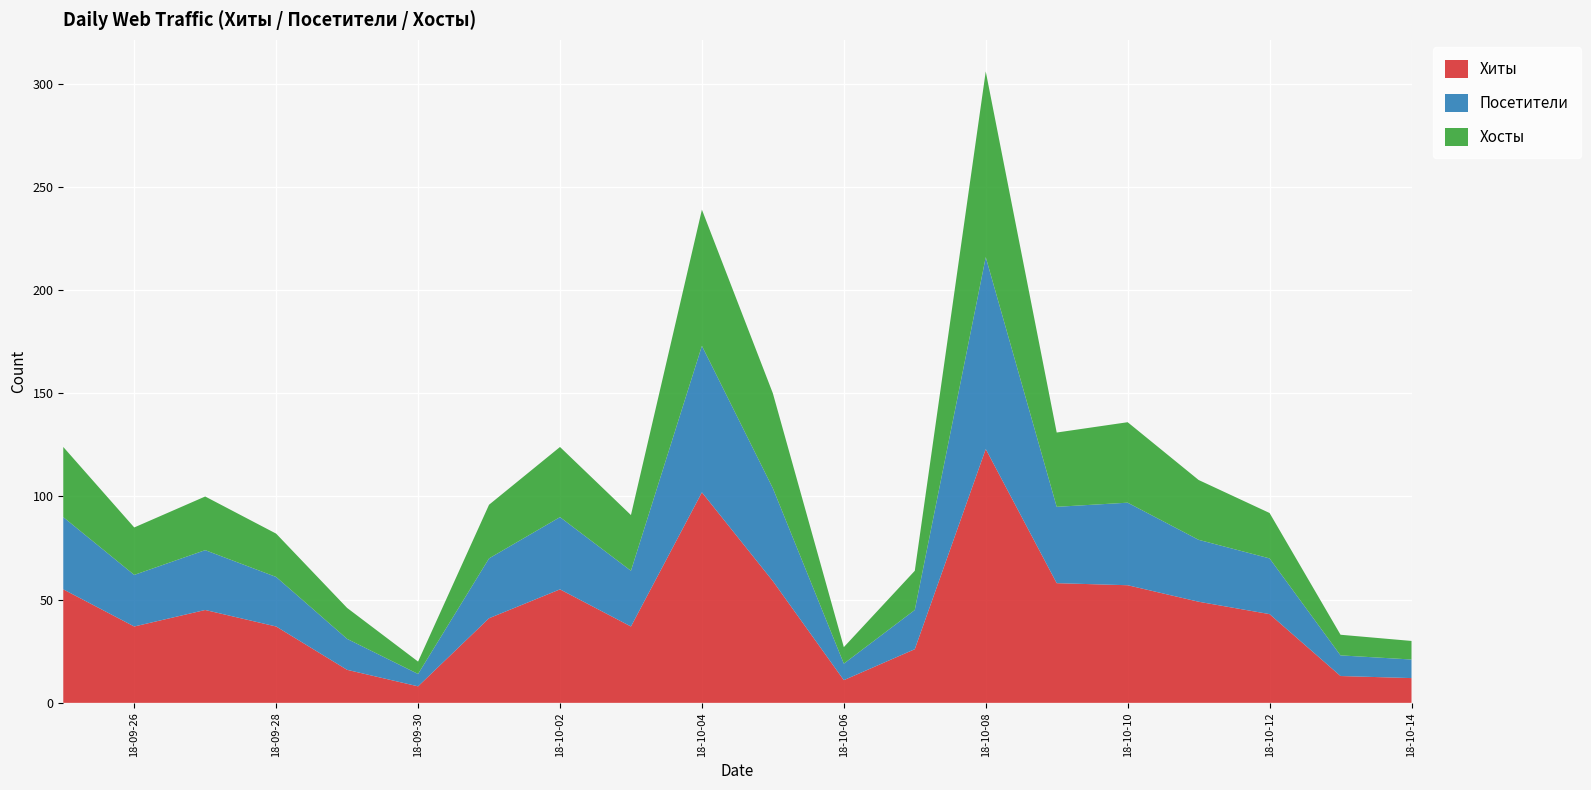

Reading left to right, extract all data points from this chart.

Хиты: 2018-09-25=55	2018-09-26=37	2018-09-27=45	2018-09-28=37	2018-09-29=16	2018-09-30=8	2018-10-01=41	2018-10-02=55	2018-10-03=37	2018-10-04=102	2018-10-05=59	2018-10-06=11	2018-10-07=26	2018-10-08=123	2018-10-09=58	2018-10-10=57	2018-10-11=49	2018-10-12=43	2018-10-13=13	2018-10-14=12
Посетители: 2018-09-25=35	2018-09-26=25	2018-09-27=29	2018-09-28=24	2018-09-29=15	2018-09-30=6	2018-10-01=29	2018-10-02=35	2018-10-03=27	2018-10-04=71	2018-10-05=45	2018-10-06=8	2018-10-07=19	2018-10-08=93	2018-10-09=37	2018-10-10=40	2018-10-11=30	2018-10-12=27	2018-10-13=10	2018-10-14=9
Хосты: 2018-09-25=34	2018-09-26=23	2018-09-27=26	2018-09-28=21	2018-09-29=15	2018-09-30=6	2018-10-01=26	2018-10-02=34	2018-10-03=27	2018-10-04=66	2018-10-05=46	2018-10-06=8	2018-10-07=19	2018-10-08=90	2018-10-09=36	2018-10-10=39	2018-10-11=29	2018-10-12=22	2018-10-13=10	2018-10-14=9